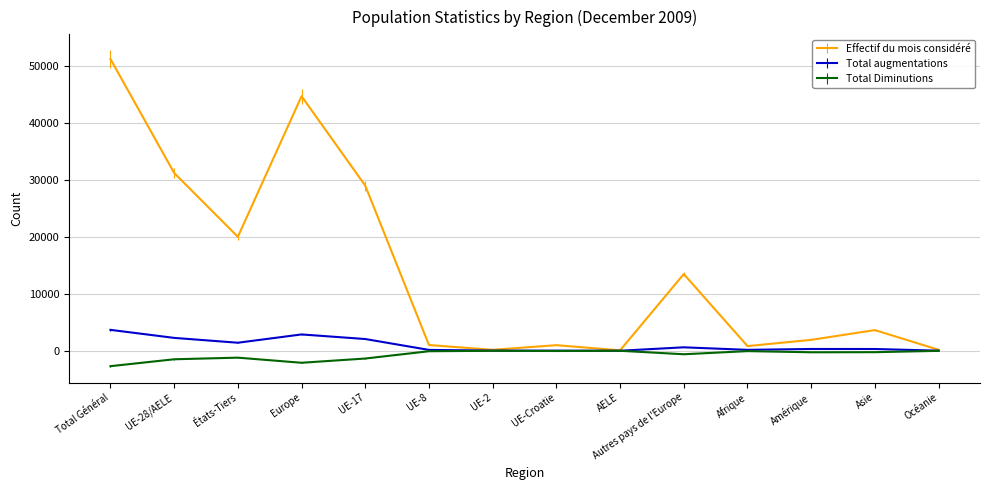

Is the value of Total augmentations at Afrique greater than the value of Effectif du mois considéré at Asie?

No